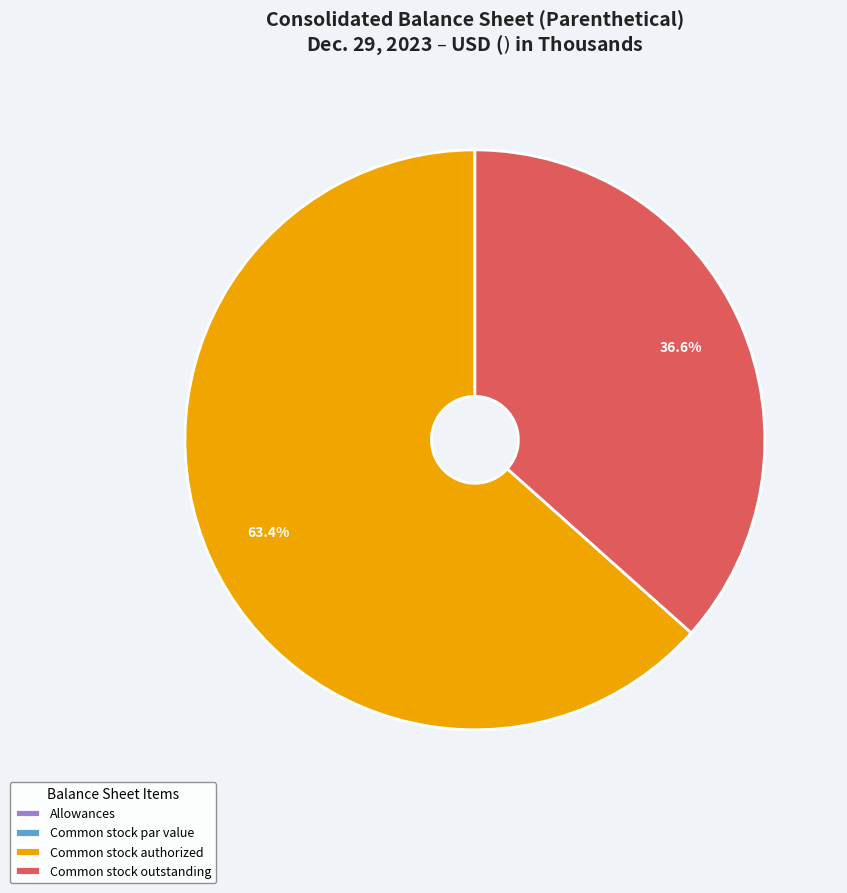

What portion of the pie excludes Common stock authorized?

36.6%